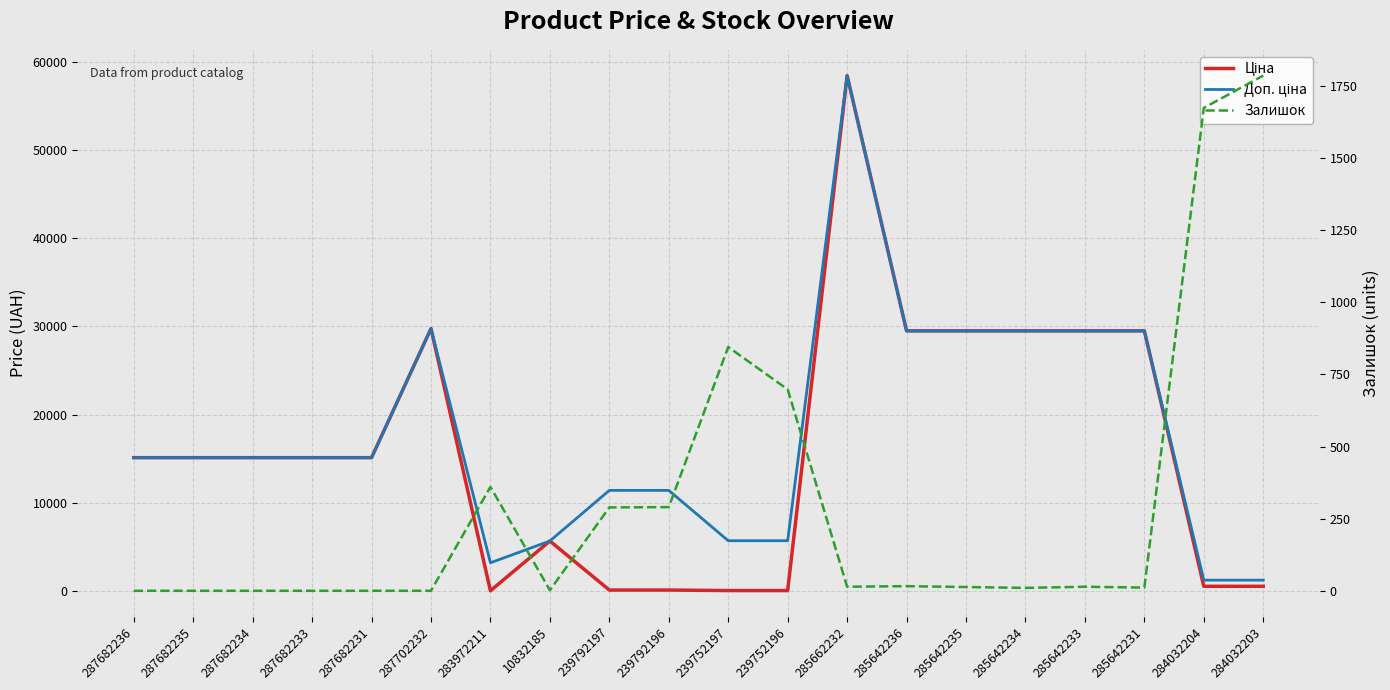

What is the difference between the Доп. ціна values at 284032204 and 285642234?

28256.1